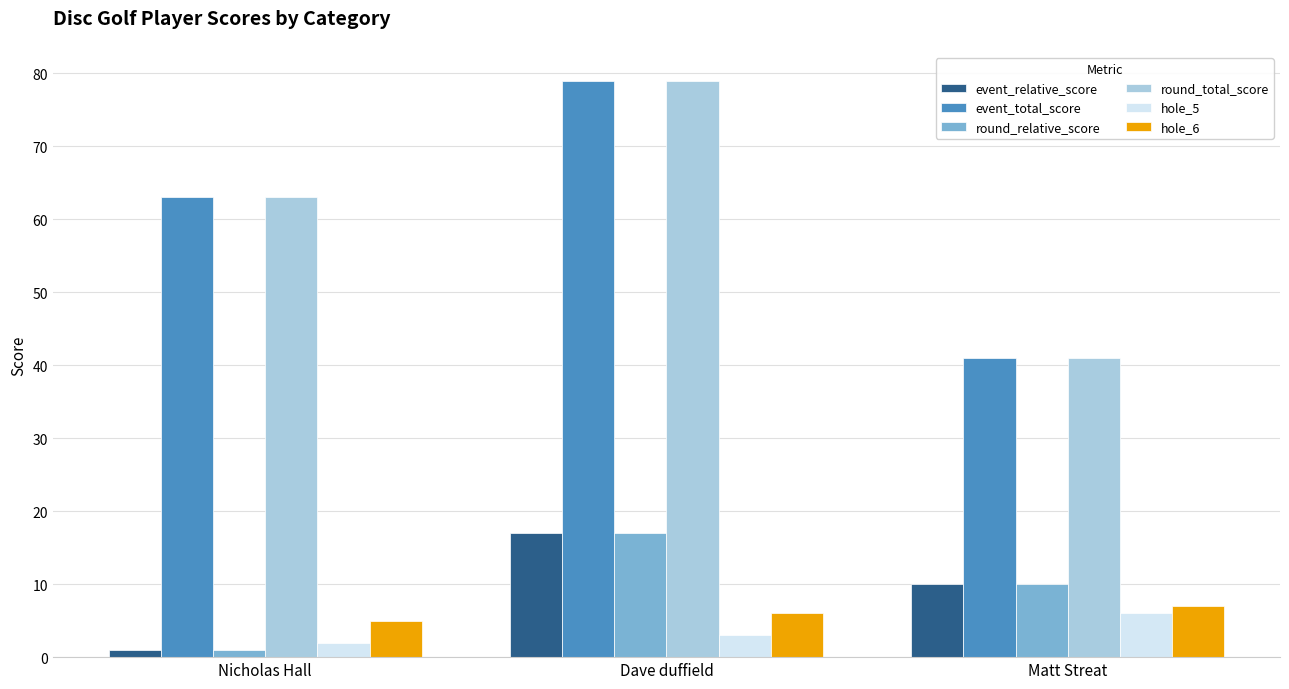

What is the value of the hole_5 bar at the 2nd from the left?

3